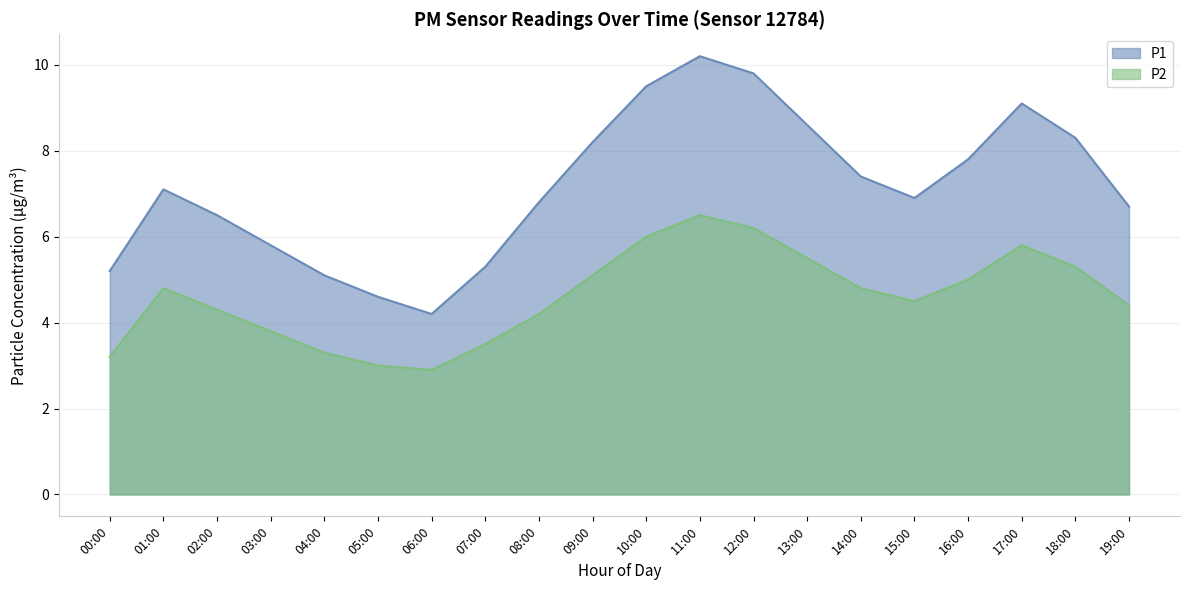

Is it true that P1 equals 11.1 at 01:00?

False